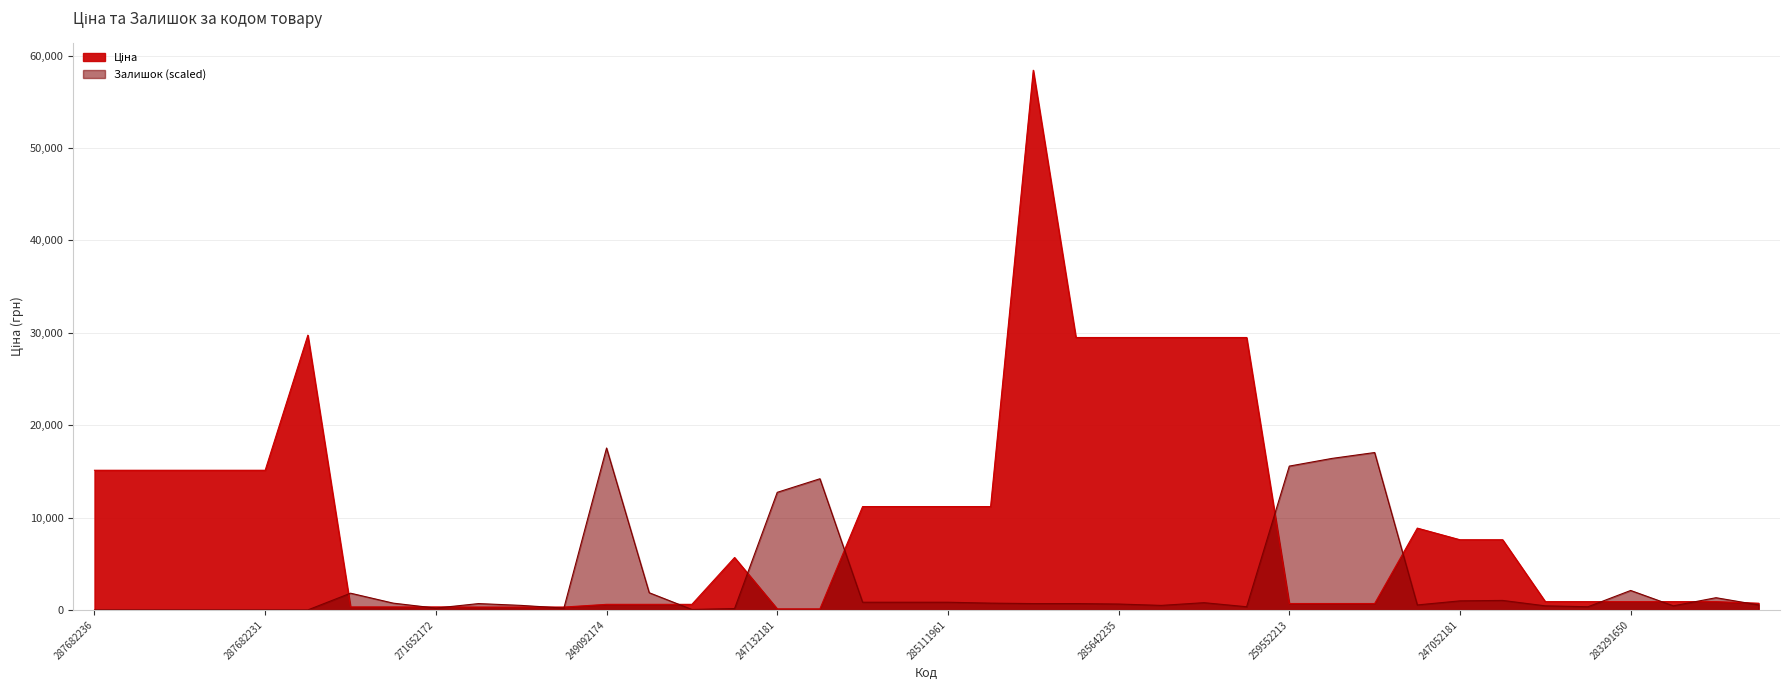

The Ціна series shows 26289.0 at 287682233. True or false?

False